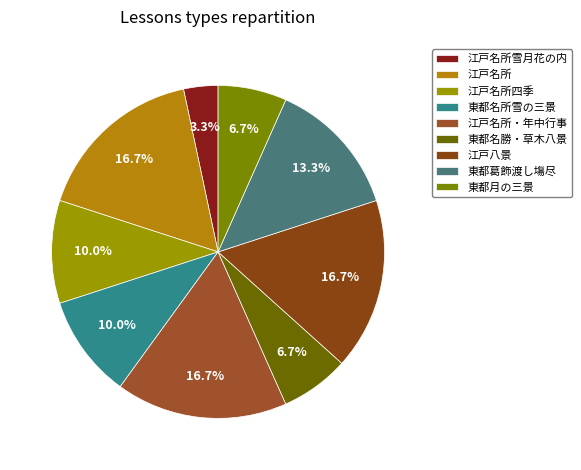

Does 東都月の三景 represent more than half of the total?

No